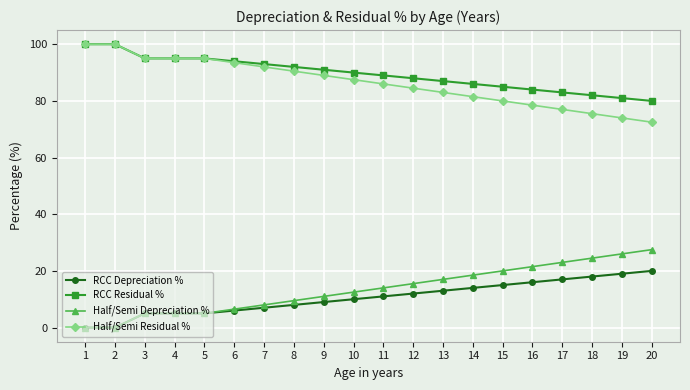

Reading right to left, transcribe all the data shown in this chart.

RCC Depreciation %: 20=20.0	19=19.0	18=18.0	17=17.0	16=16.0	15=15.0	14=14.0	13=13.0	12=12.0	11=11.0	10=10.0	9=9.0	8=8.0	7=7.0	6=6.0	5=5.0	4=5.0	3=5.0	2=0.0	1=0.0
RCC Residual %: 20=80.0	19=81.0	18=82.0	17=83.0	16=84.0	15=85.0	14=86.0	13=87.0	12=88.0	11=89.0	10=90.0	9=91.0	8=92.0	7=93.0	6=94.0	5=95.0	4=95.0	3=95.0	2=100.0	1=100.0
Half/Semi Depreciation %: 20=27.5	19=26.0	18=24.5	17=23.0	16=21.5	15=20.0	14=18.5	13=17.0	12=15.5	11=14.0	10=12.5	9=11.0	8=9.5	7=8.0	6=6.5	5=5.0	4=5.0	3=5.0	2=0.0	1=0.0
Half/Semi Residual %: 20=72.5	19=74.0	18=75.5	17=77.0	16=78.5	15=80.0	14=81.5	13=83.0	12=84.5	11=86.0	10=87.5	9=89.0	8=90.5	7=92.0	6=93.5	5=95.0	4=95.0	3=95.0	2=100.0	1=100.0